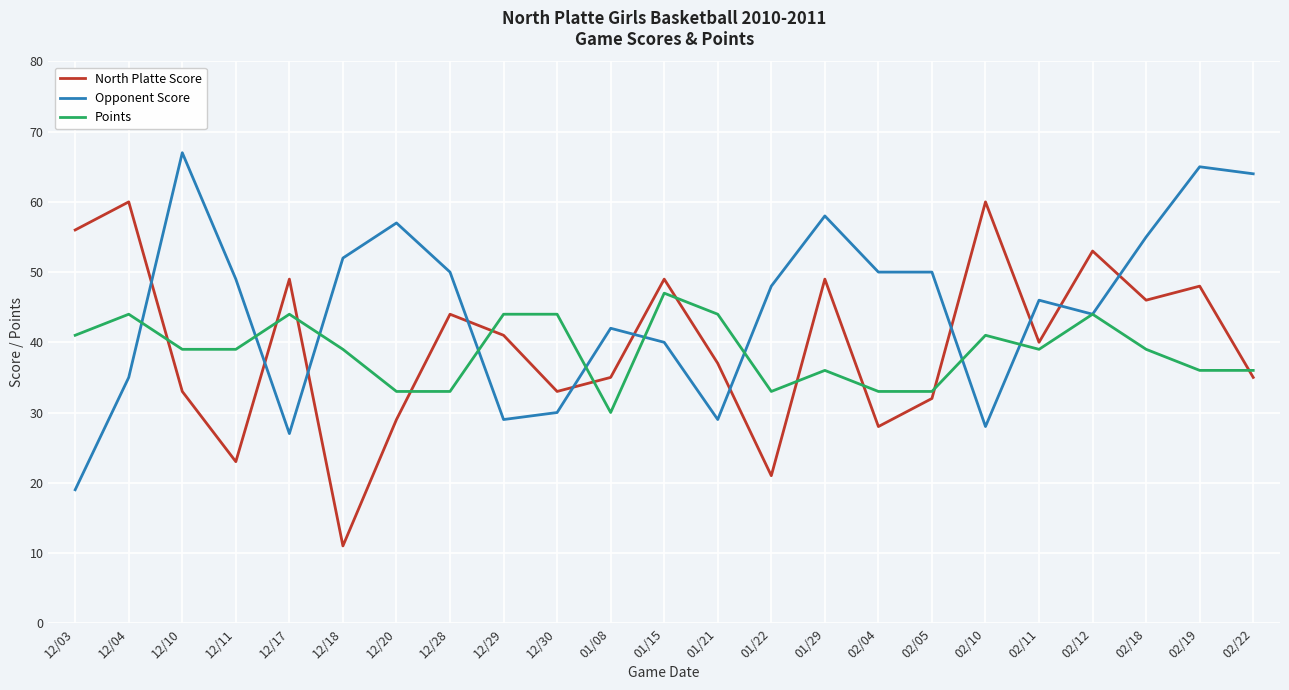

What position from the right is 02/05?

7